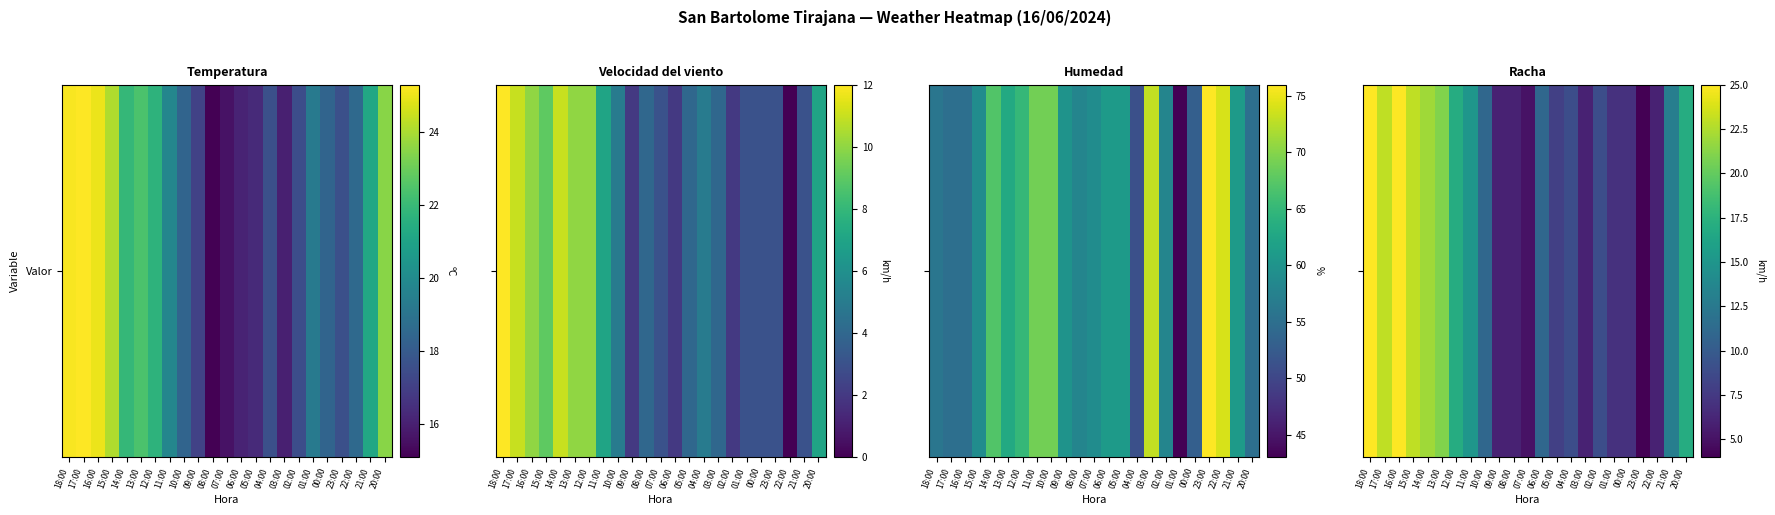

What is the sum of the values at 00:00 and 08:00?

13